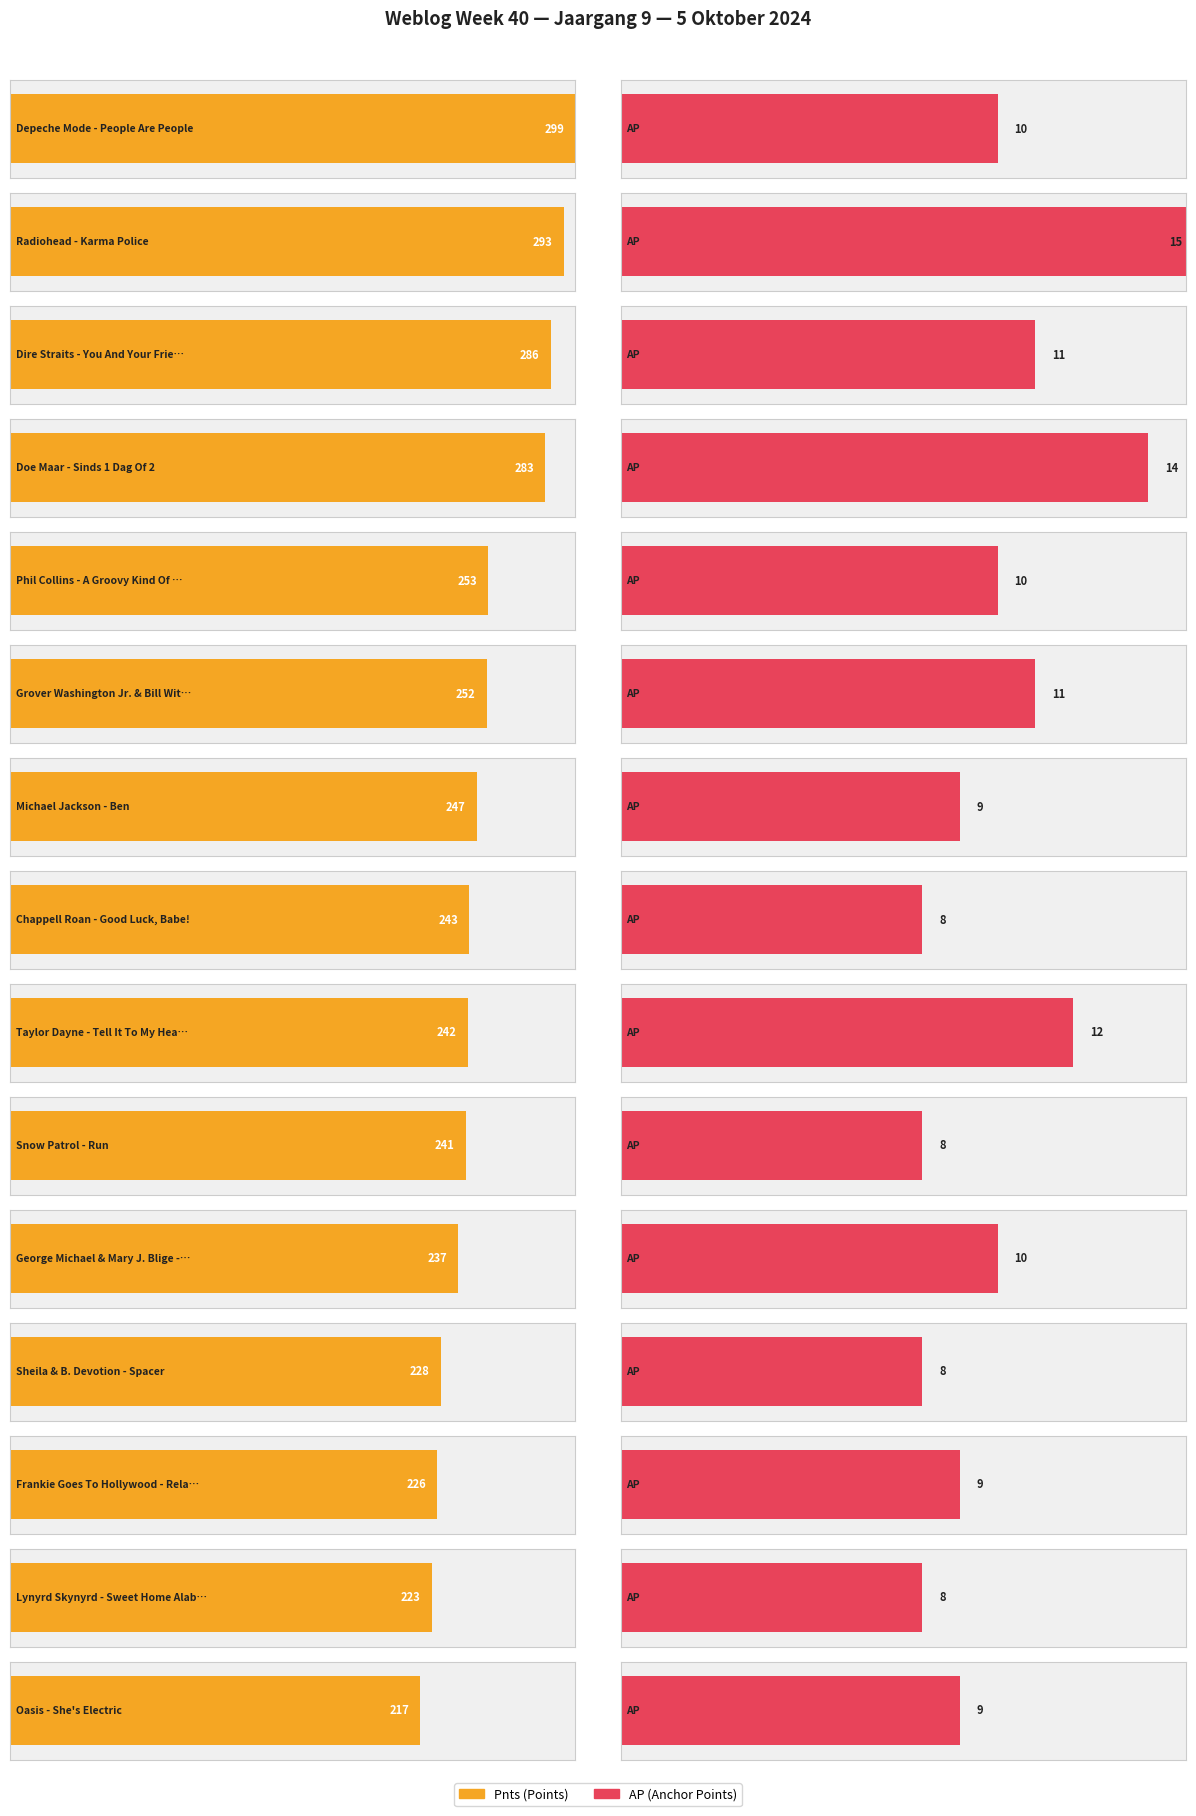

What is the difference between the maximum and second lowest values in the AP series?

7